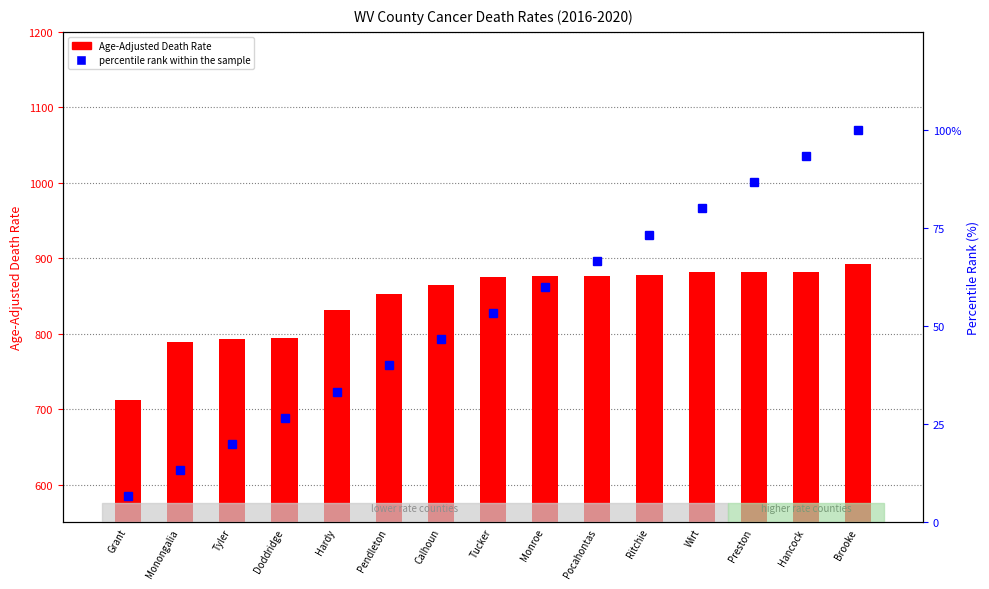

Which series changed the most between Ritchie and Hancock?

percentile rank within the sample